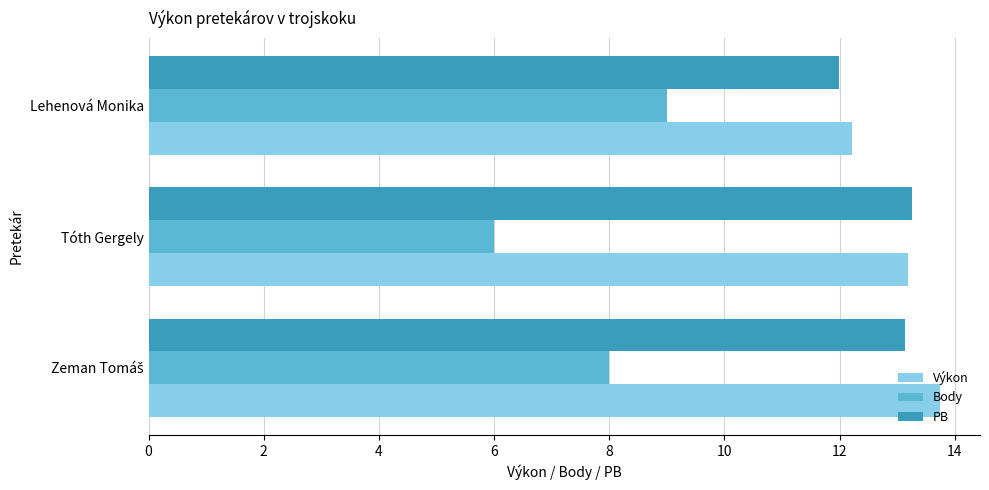

What is the approximate value of Výkon at Tóth Gergely?

13.2